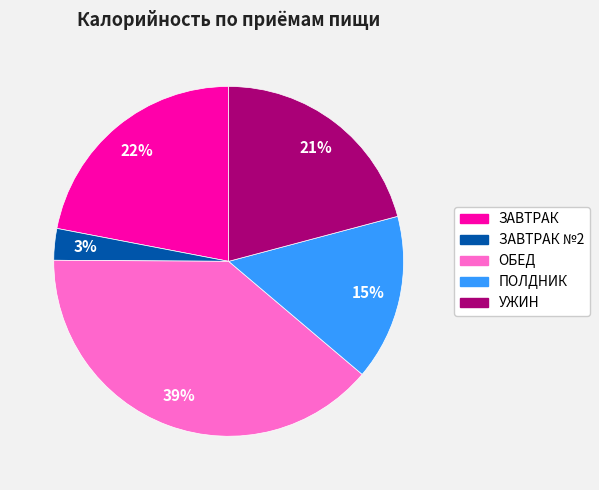

Does ЗАВТРАК №2 represent more than half of the total?

No